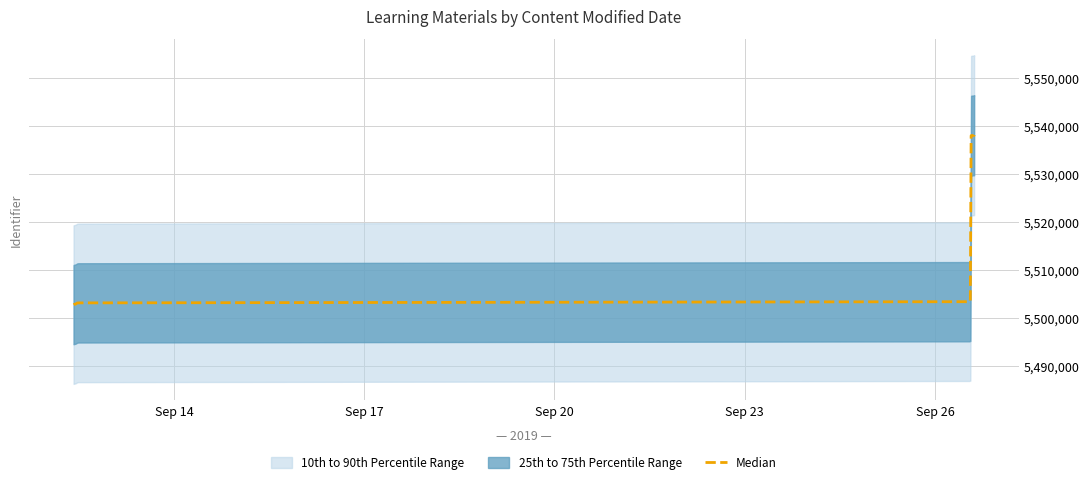

How many lines are shown in the chart?

1